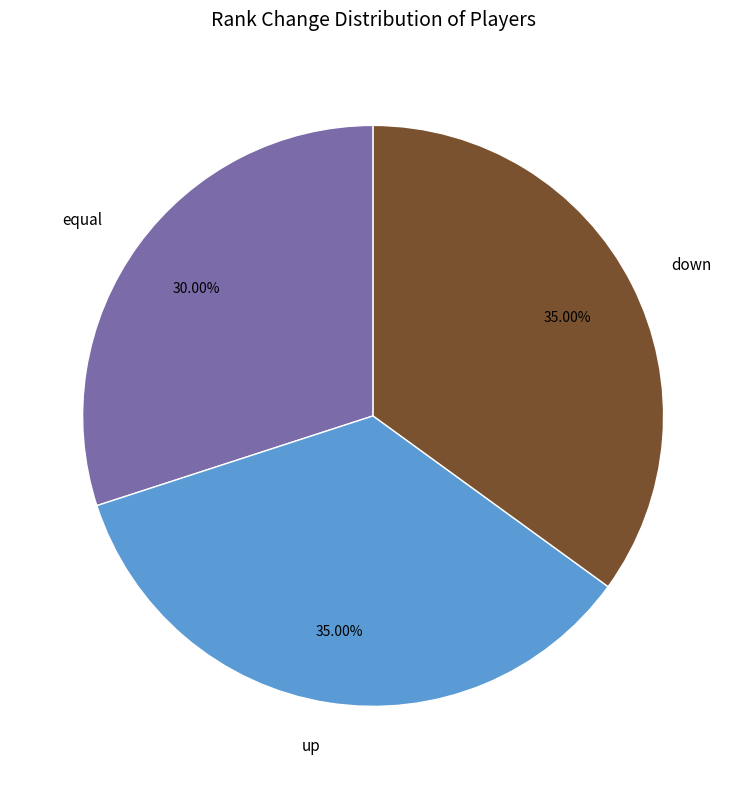

Is it true that down is 48% of the pie?

False